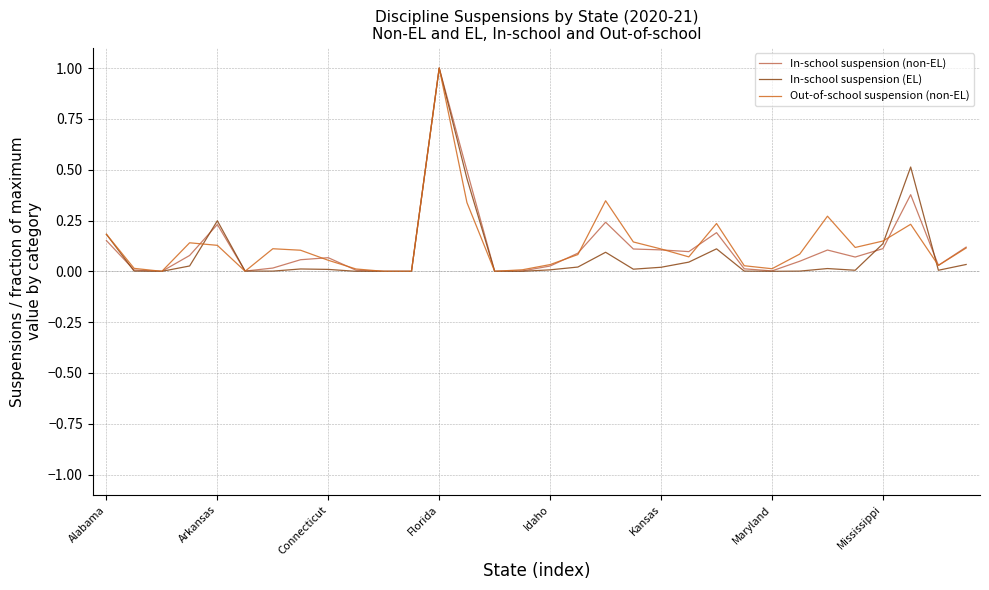

What is the greatest value displayed?

1.0